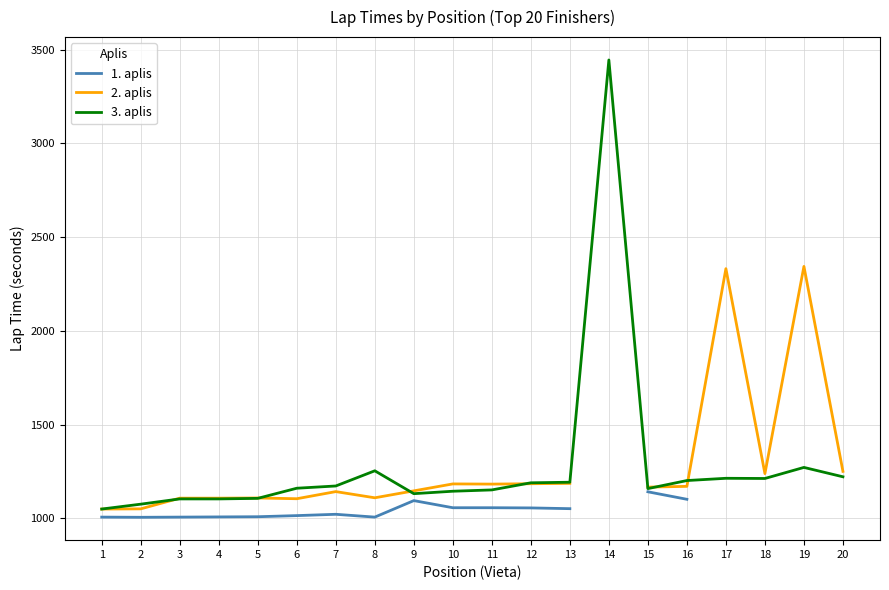

The value of 3. aplis at 6 is 1161. True or false?

True